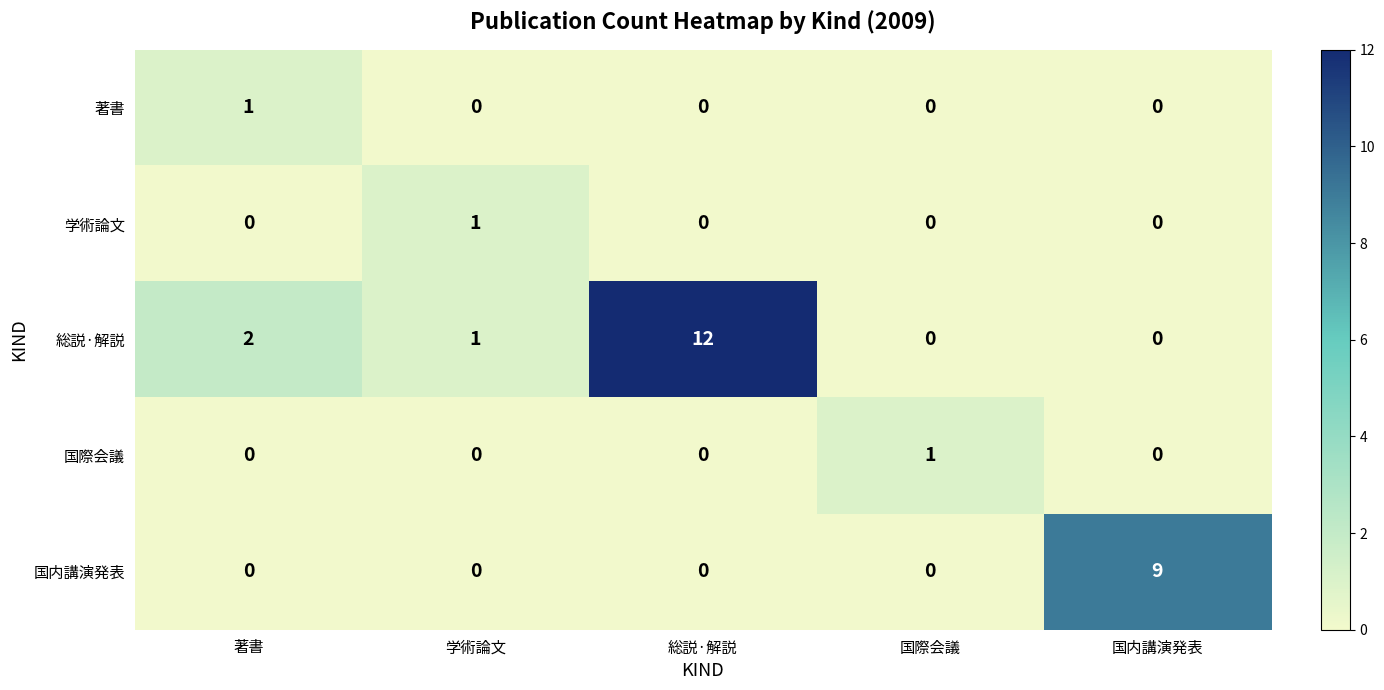

The 国内講演発表 series shows 0 at 著書. True or false?

True